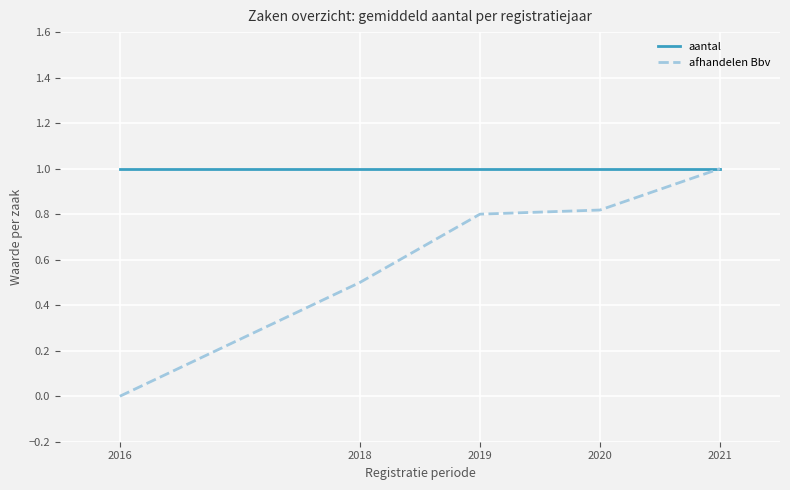

What is the total value across all series at 2018?

1.5